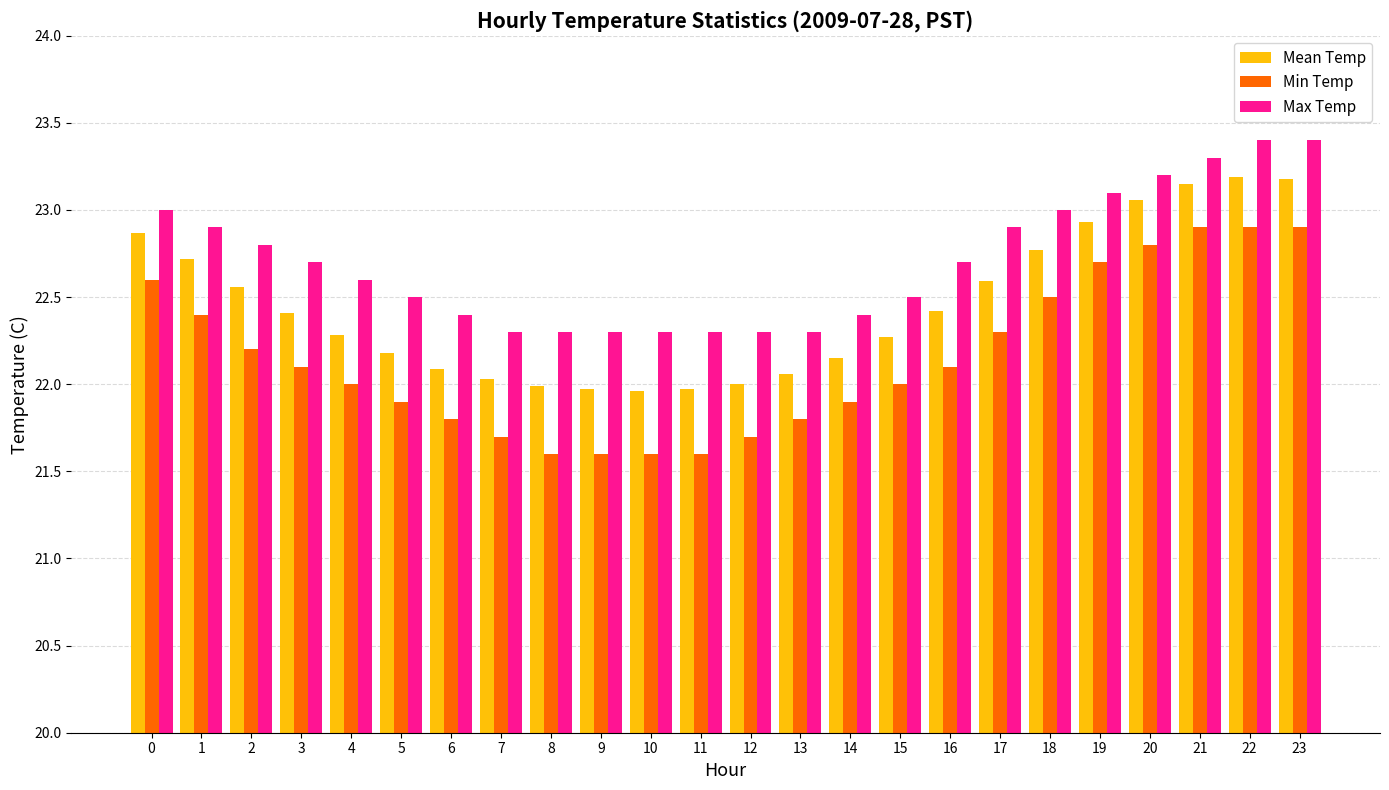

Is it true that Min Temp equals 33.8 at 2?

False